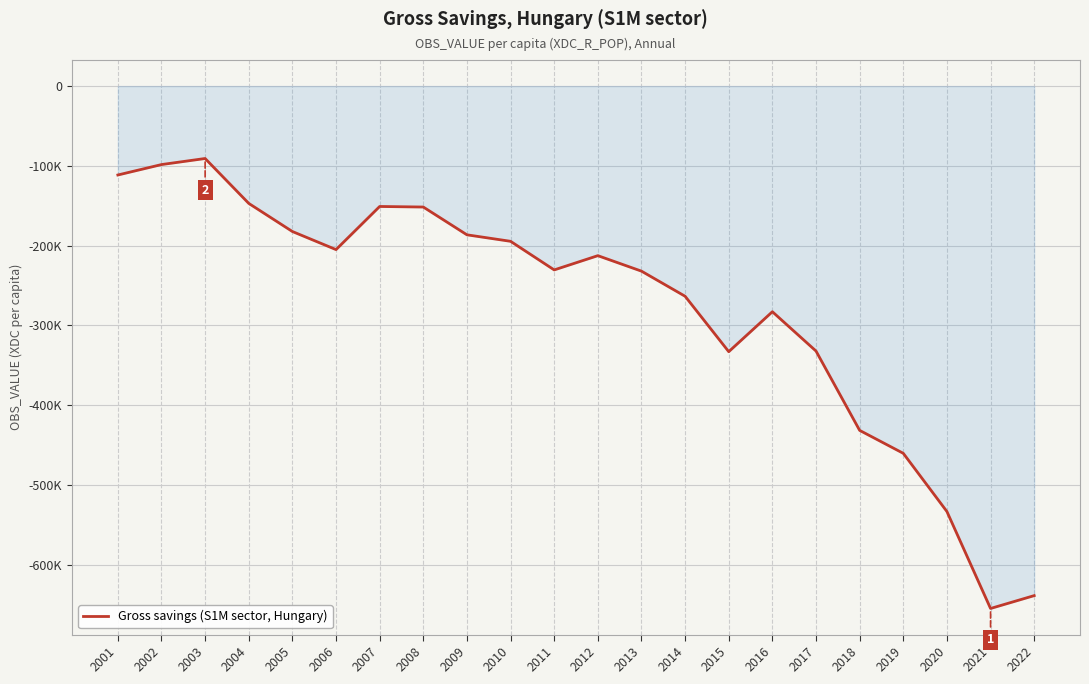

What is the value of the 8th point from the left?

-151622.2